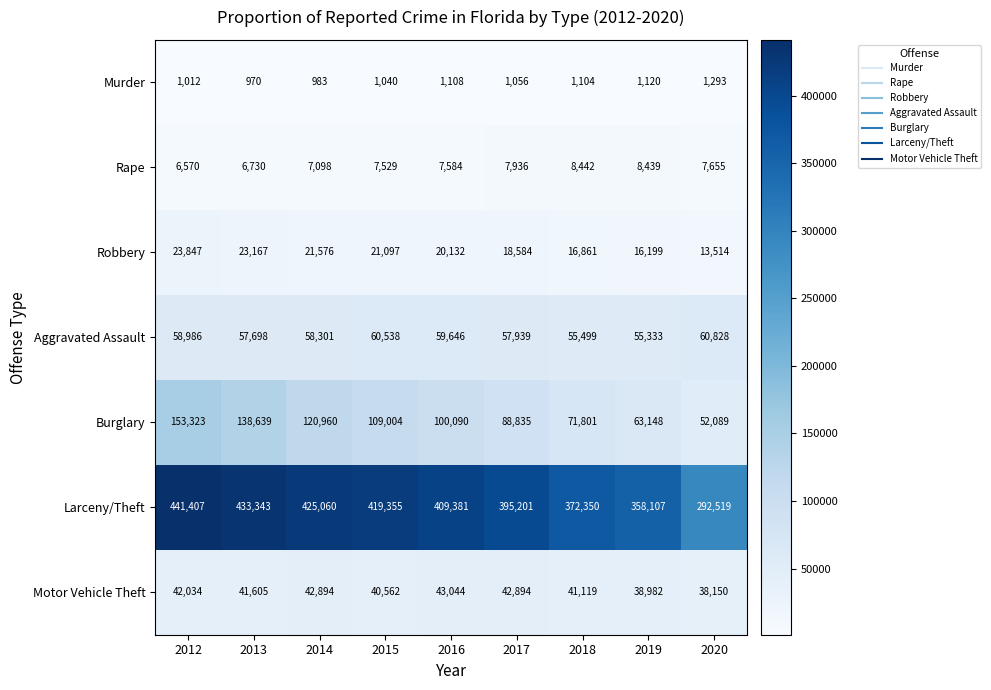

How many Rape values are between 7098 and 7936?

5